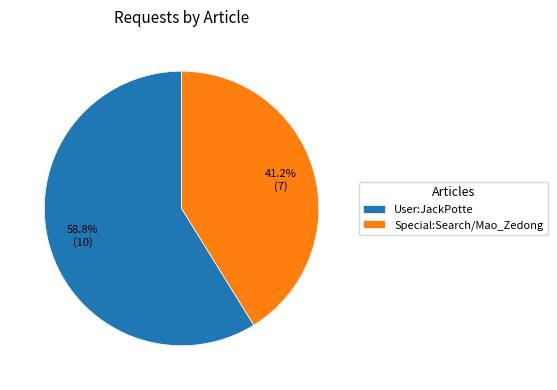

What percentage is the User:JackPotte slice, to the nearest percent?

59%